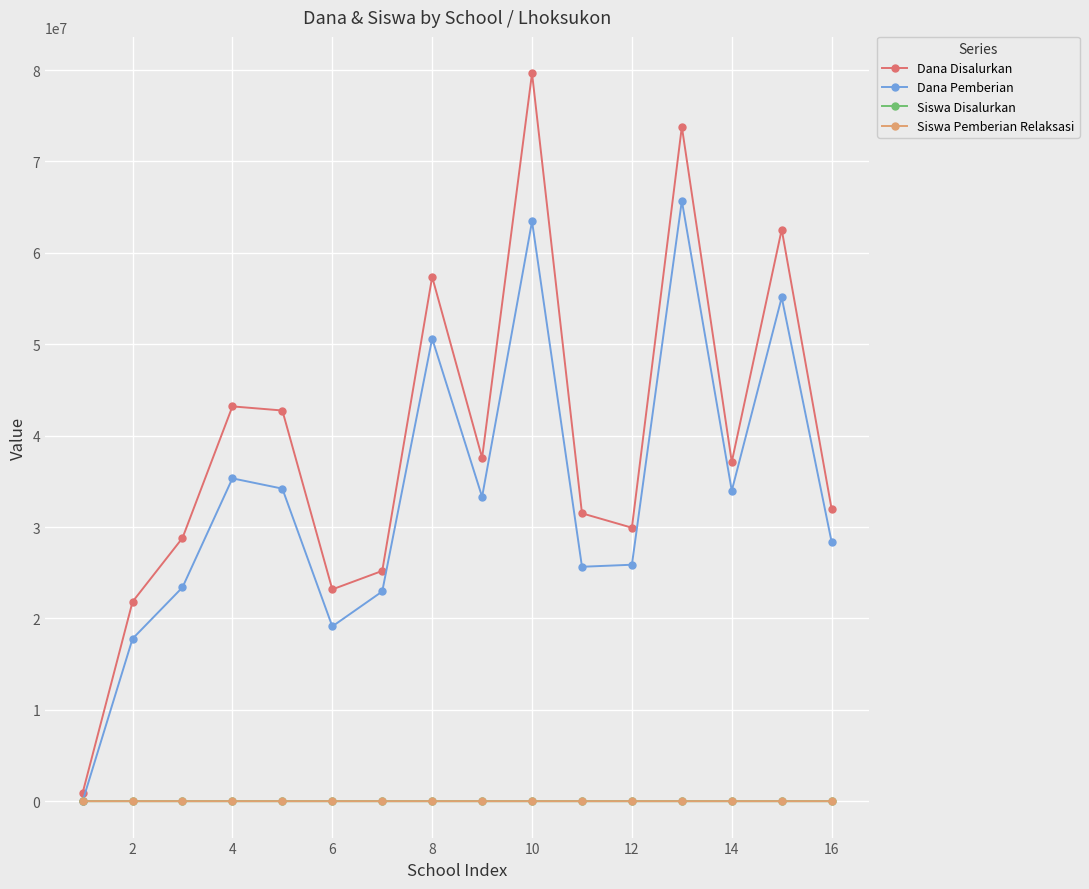

Which series has the largest range (max minus min)?

Dana Disalurkan